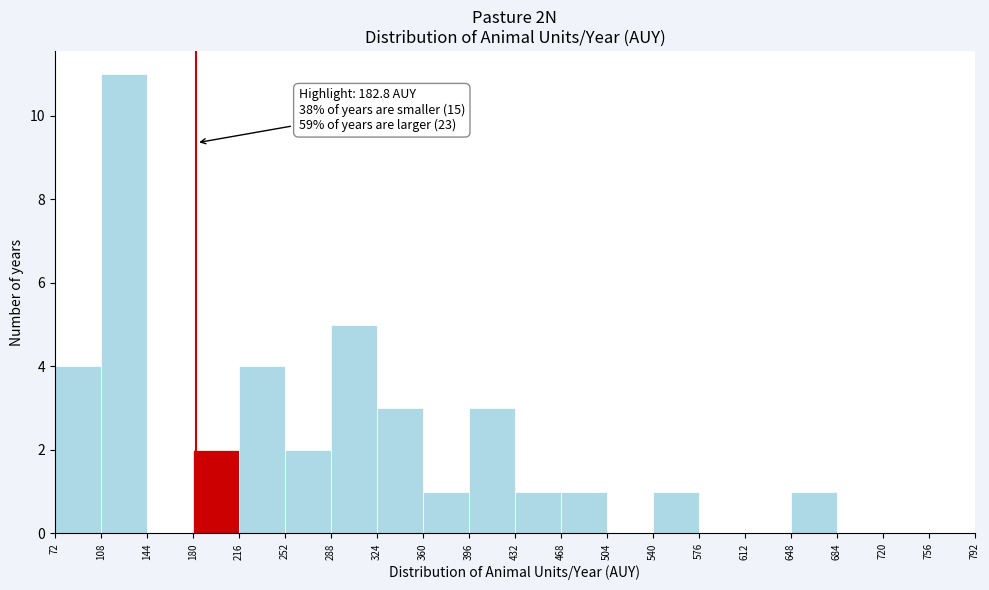

Which range on the x-axis has the tallest bar?

108 to 144